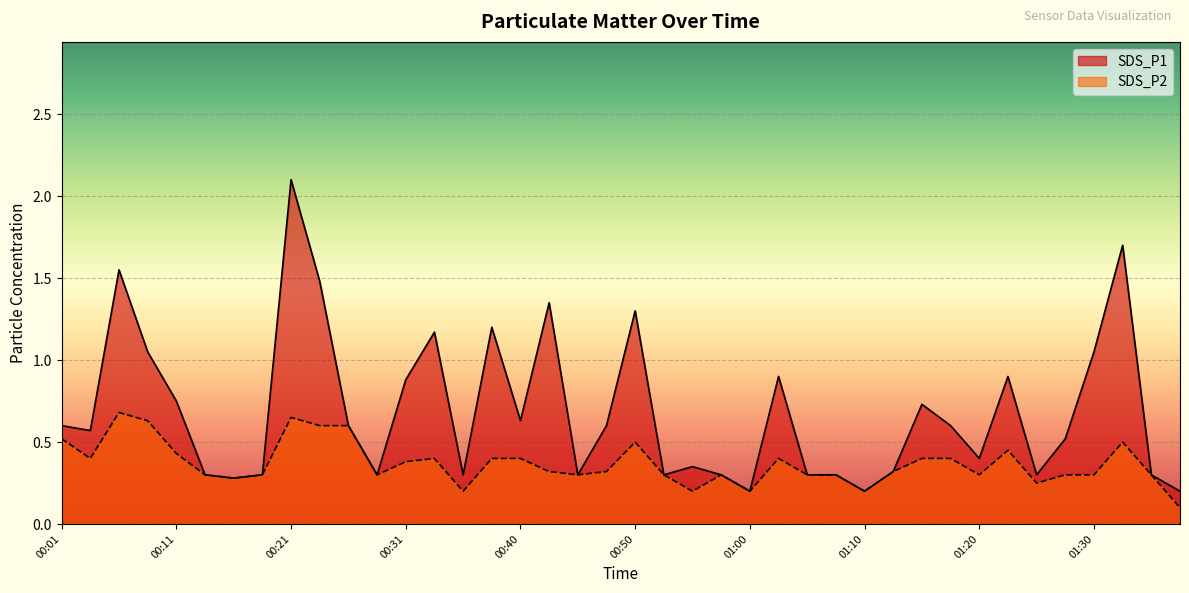

What is the value of the SDS_P2 point at the 19th from the left?

0.3